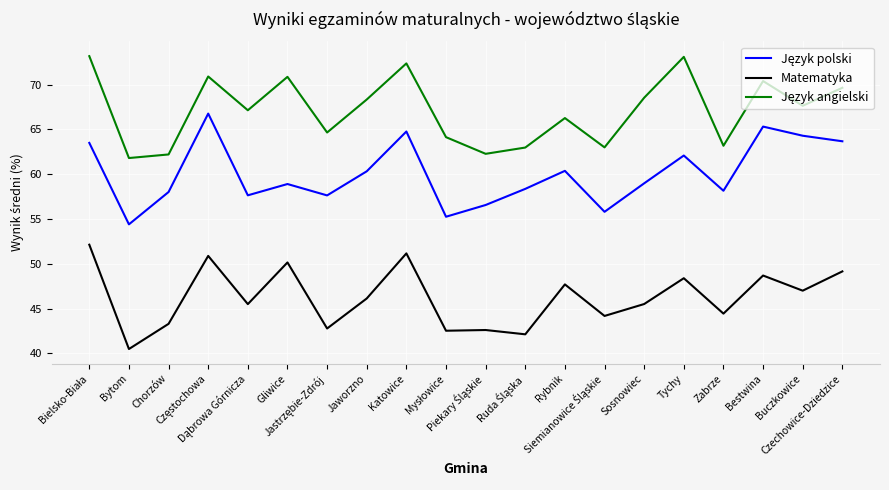

What is the maximum value for Matematyka?

52.1